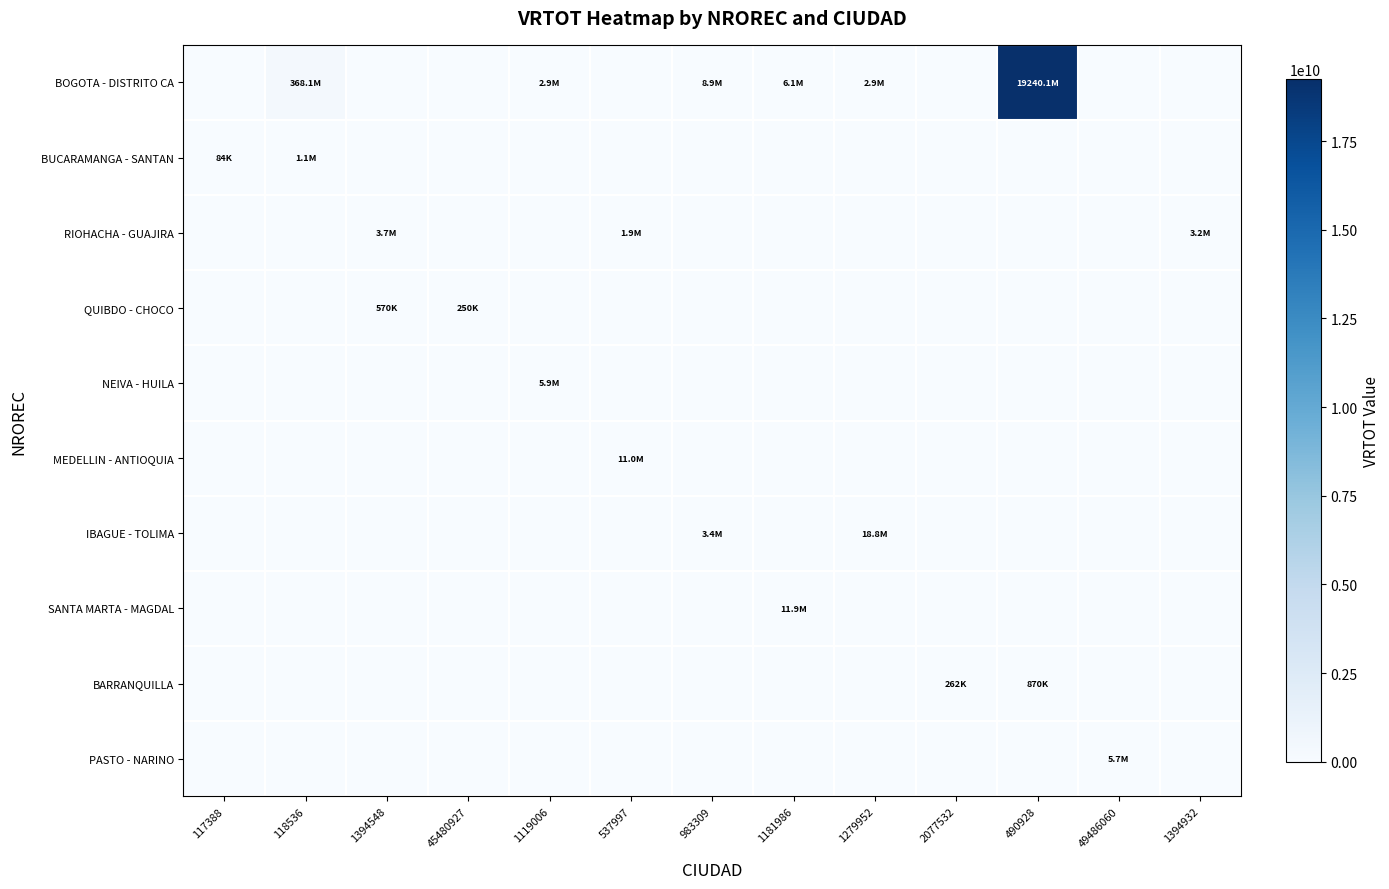

Which has a higher value, 537997 or 45480927?

537997